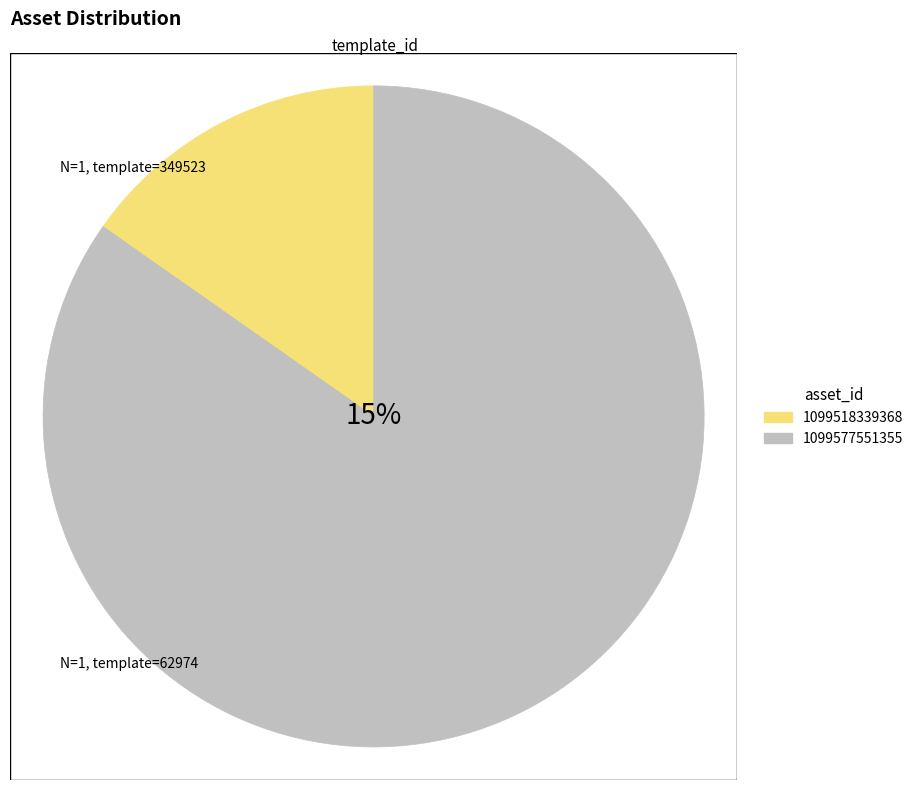

Rank the categories by value from highest to lowest.

1099577551355, 1099518339368